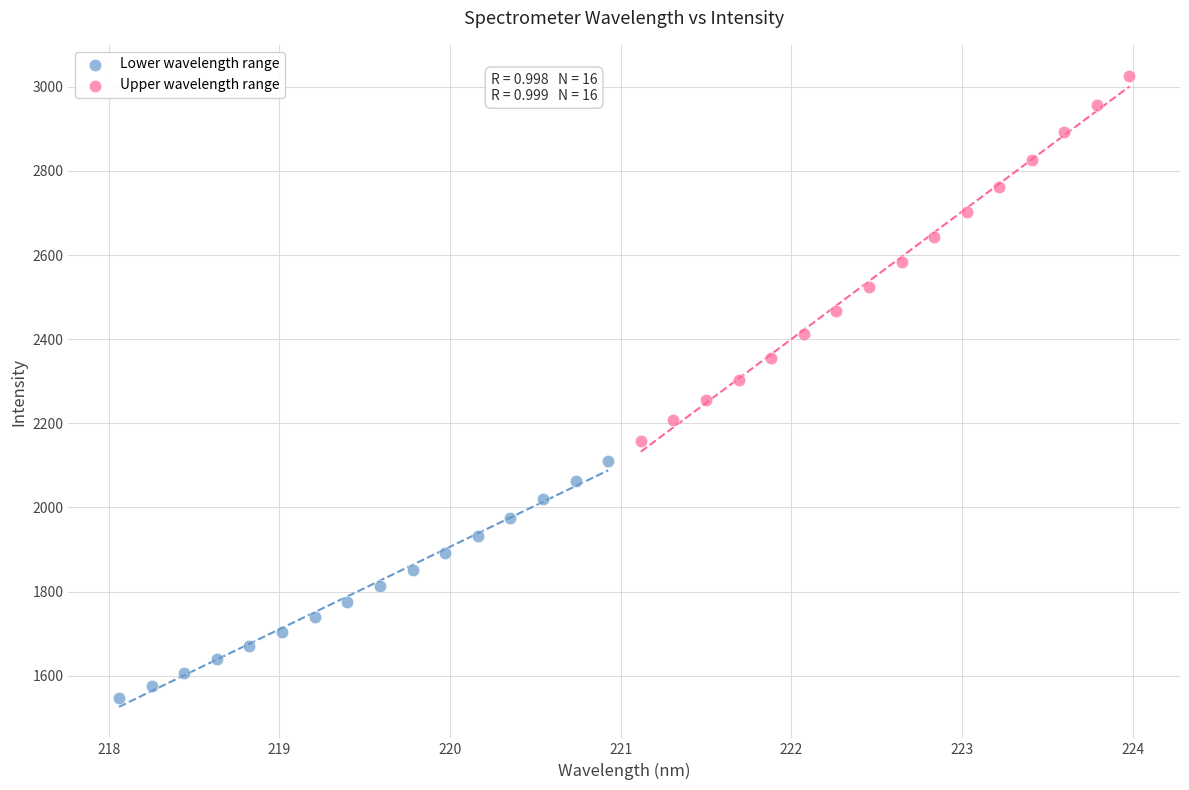

Which series contains the highest Y value?

Upper wavelength range